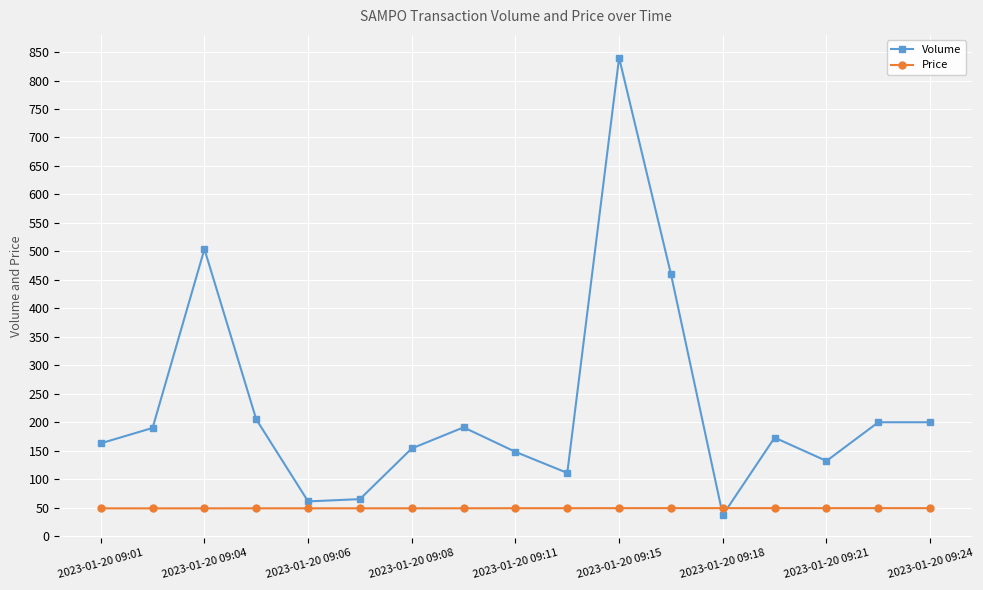

True or false: Volume has more than 1 points higher than both neighbors.

True